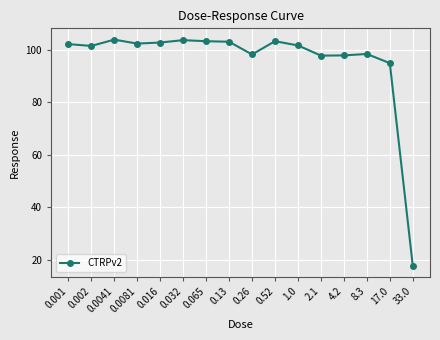

What is the sum of all values?

1531.6